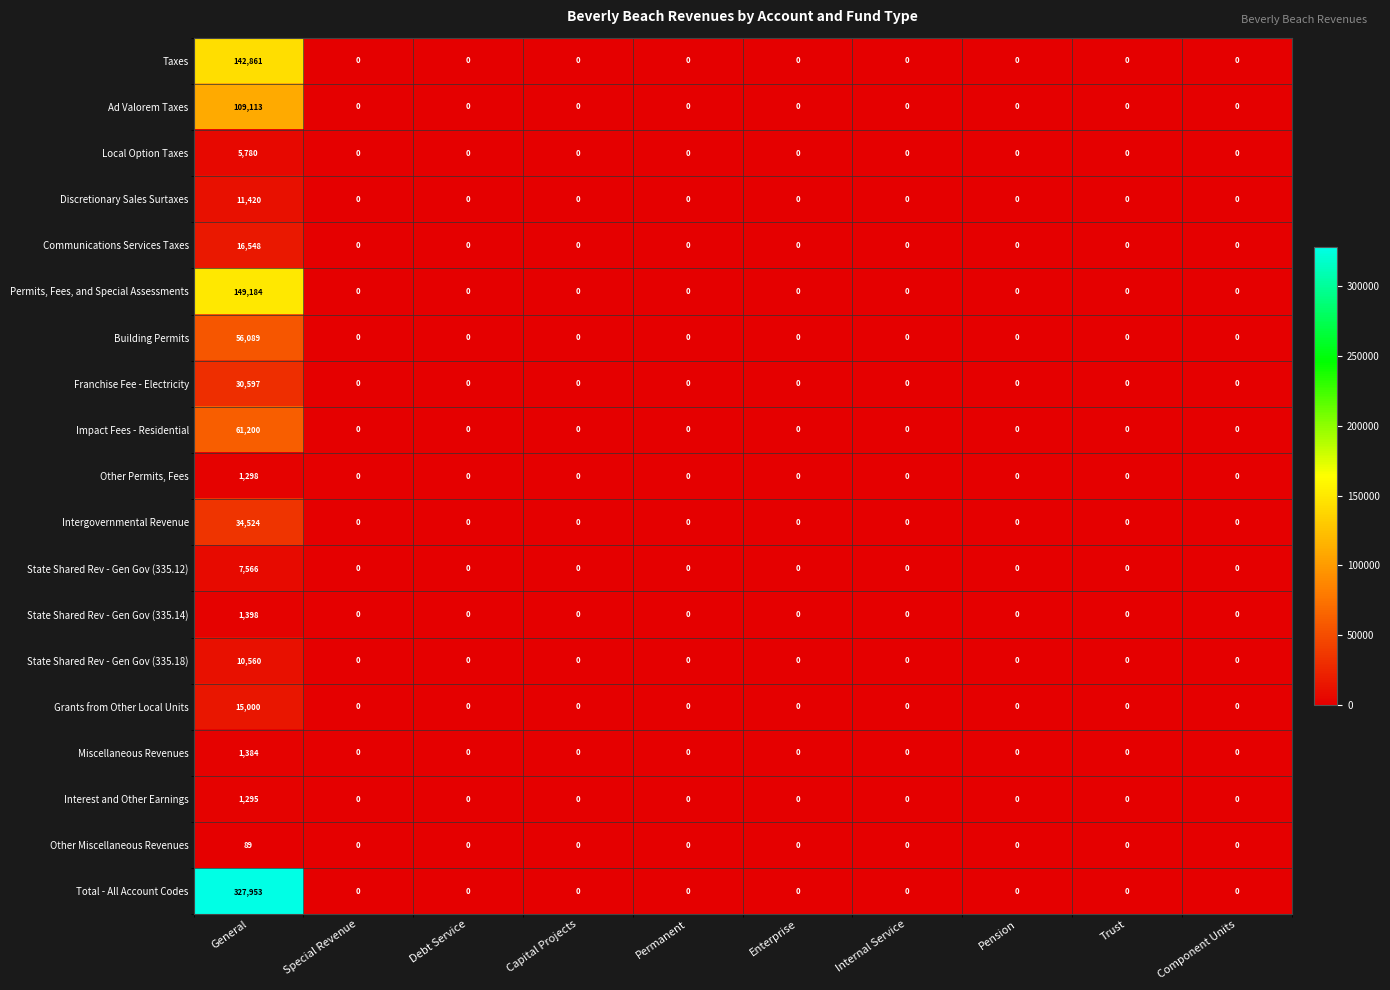

Rank the series by their maximum value, from lowest to highest.

Other Miscellaneous Revenues, Interest and Other Earnings, Other Permits, Fees, Miscellaneous Revenues, State Shared Rev - Gen Gov (335.14), Local Option Taxes, State Shared Rev - Gen Gov (335.12), State Shared Rev - Gen Gov (335.18), Discretionary Sales Surtaxes, Grants from Other Local Units, Communications Services Taxes, Franchise Fee - Electricity, Intergovernmental Revenue, Building Permits, Impact Fees - Residential, Ad Valorem Taxes, Taxes, Permits, Fees, and Special Assessments, Total - All Account Codes